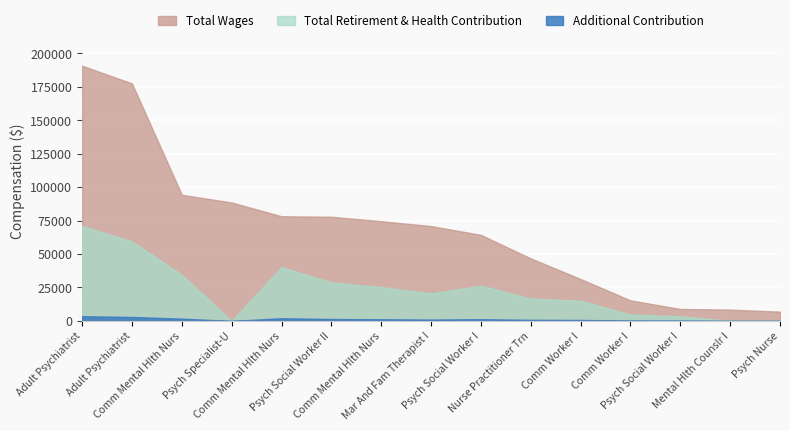

Which has a higher value, Comm Worker I or Mar And Fam Therapist I?

Mar And Fam Therapist I